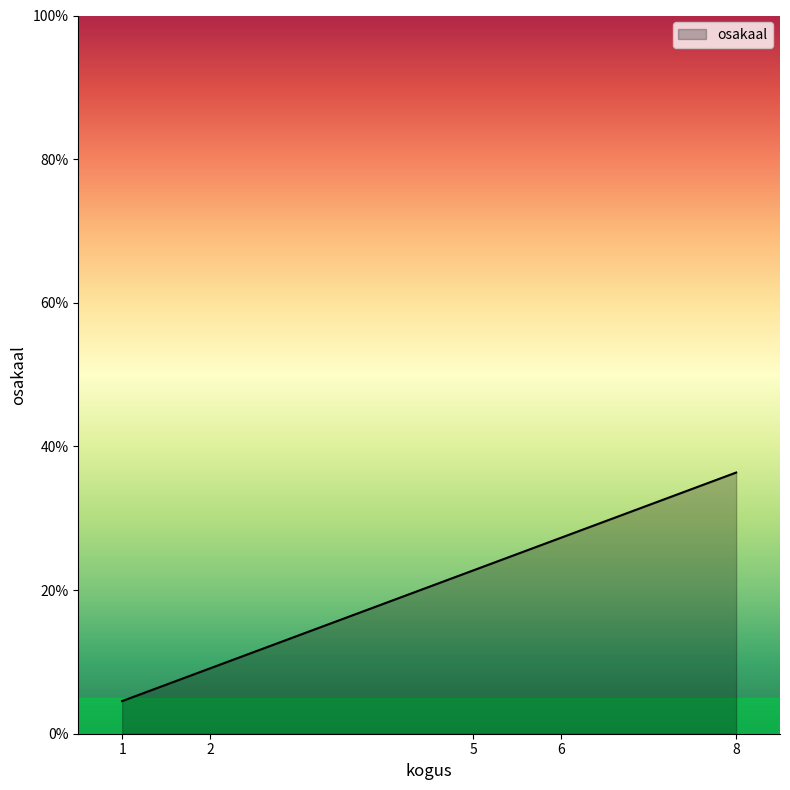

What is the ratio of the value at 5 to the value at 6?

0.8